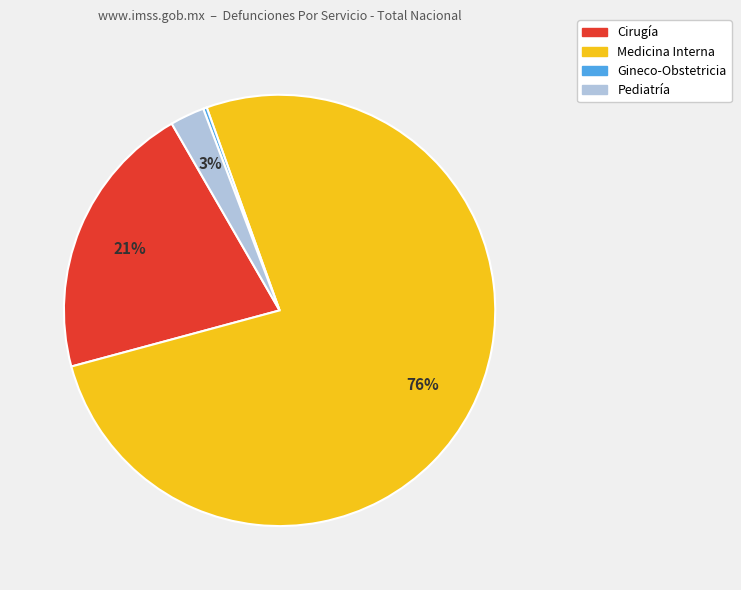

What is the largest slice in the pie chart?

Medicina Interna